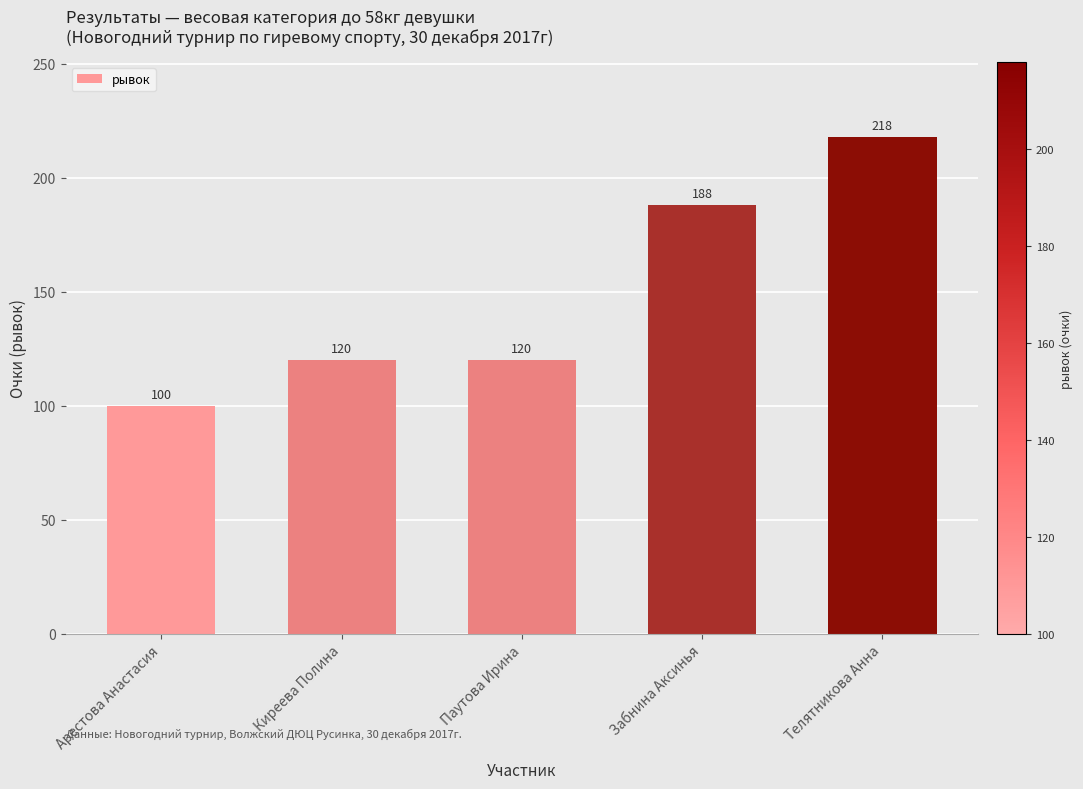

What is the greatest value displayed?

218